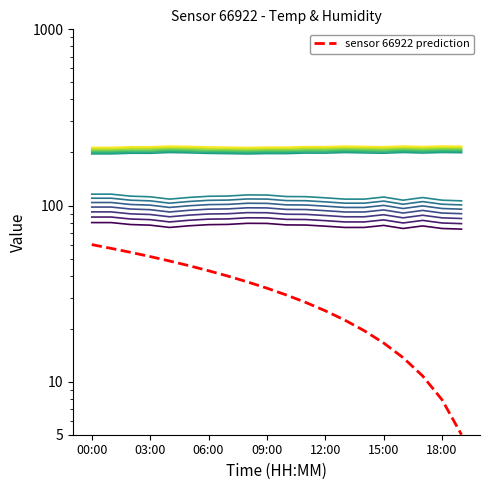

True or false: humidity_00 and 00 cross at least once.

False